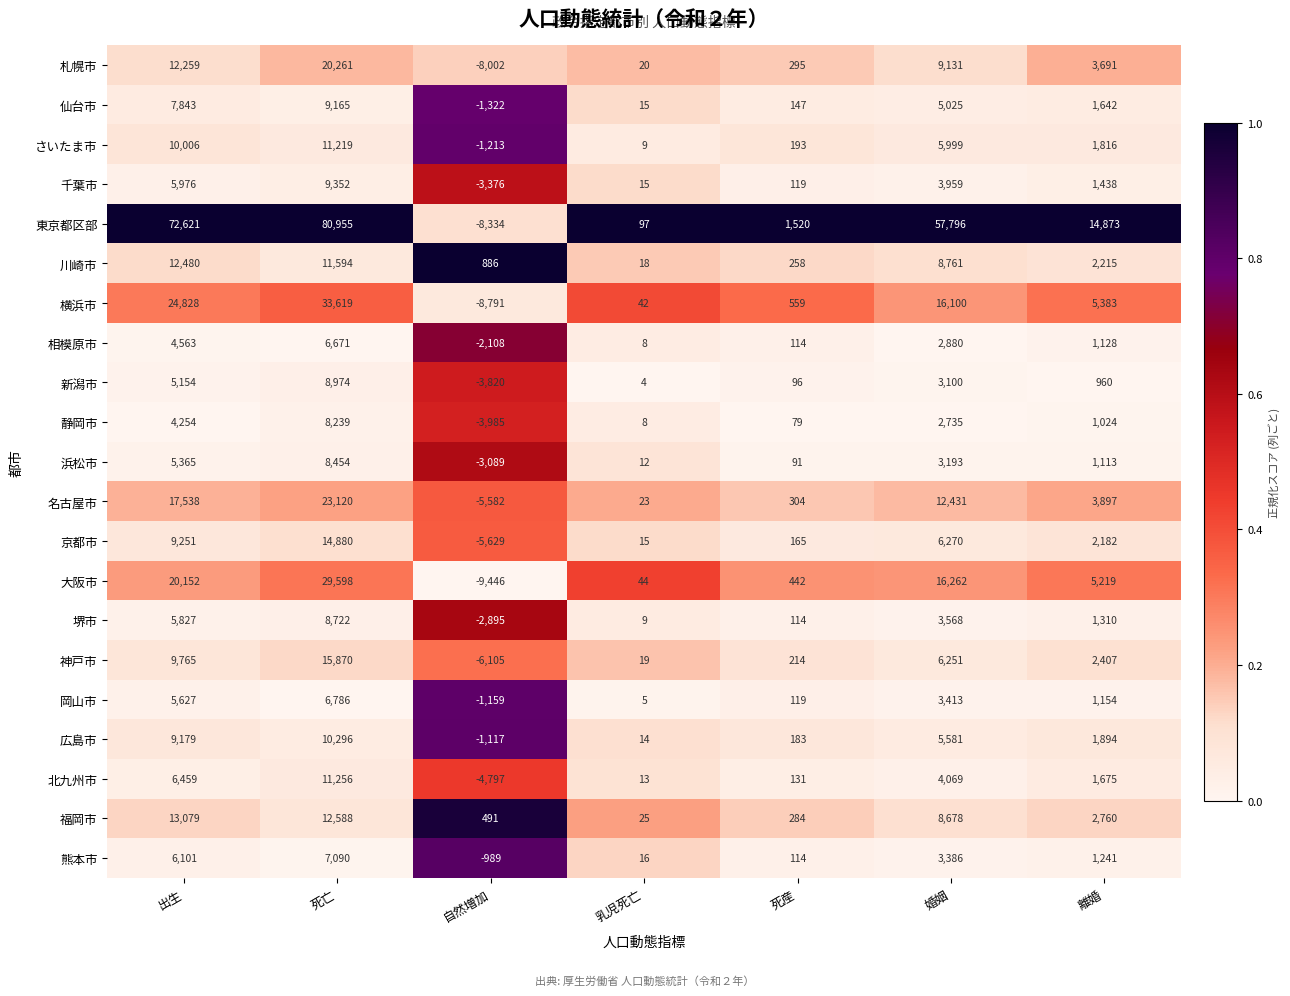

Which series has the largest total across all categories?

東京都区部